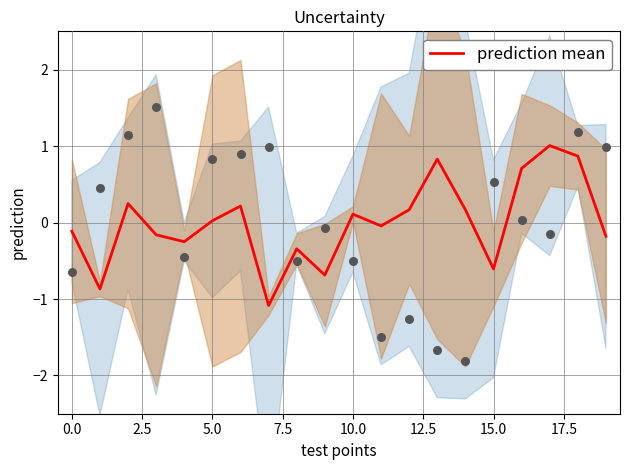

The prediction mean series shows -0.1 at 0.0. True or false?

True